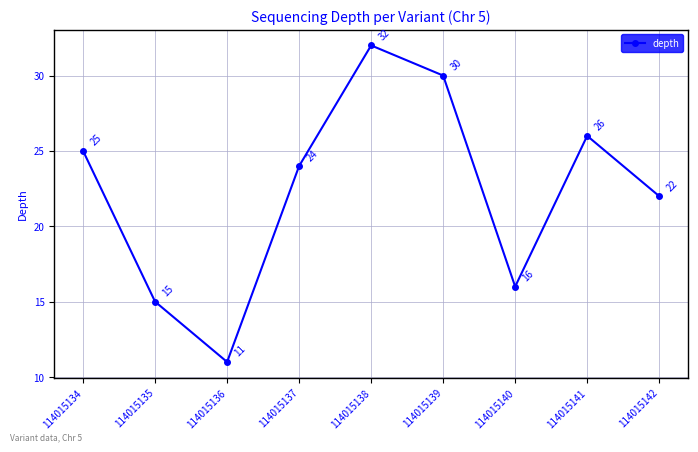

At which category does the chart reach its minimum across all series?

114015136